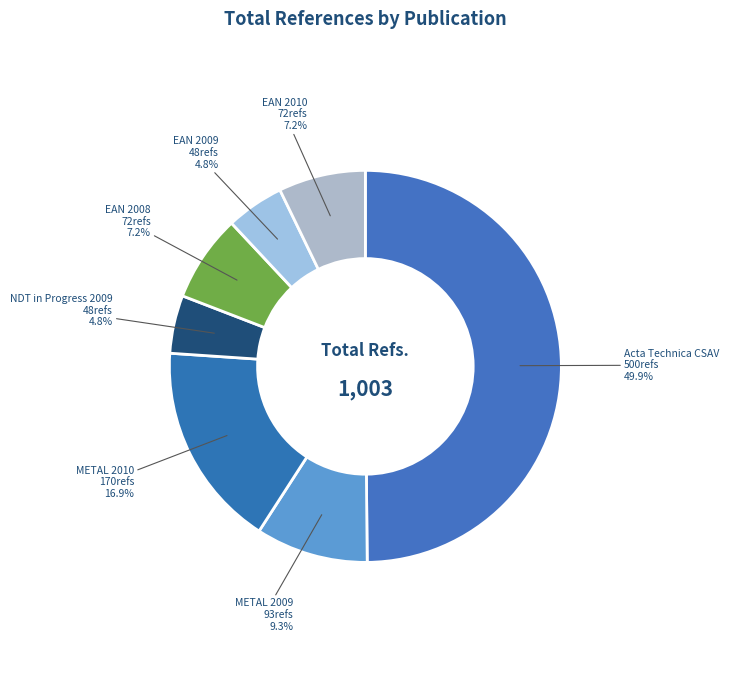

Which category has the biggest portion of the pie?

Acta Technica CSAV